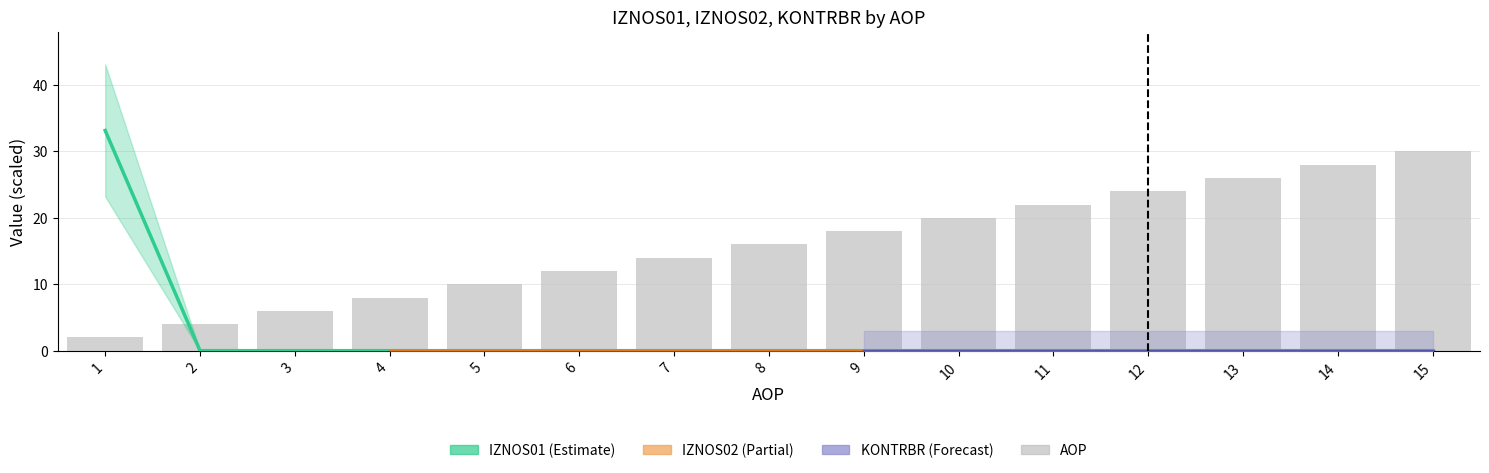

Are the bars grouped side by side (vs. stacked)?

No